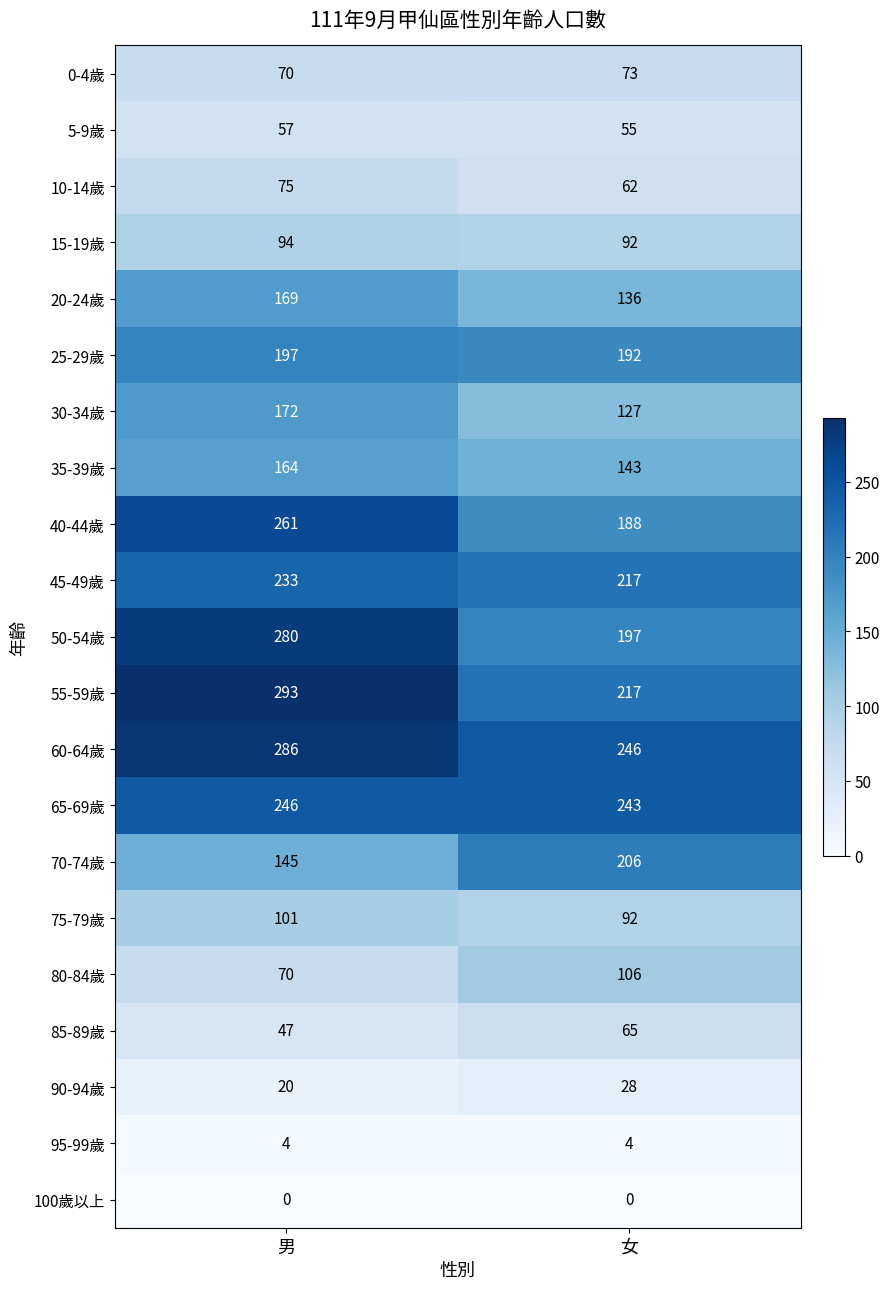

Is it true that 50-54歲 equals 280 at 男?

True